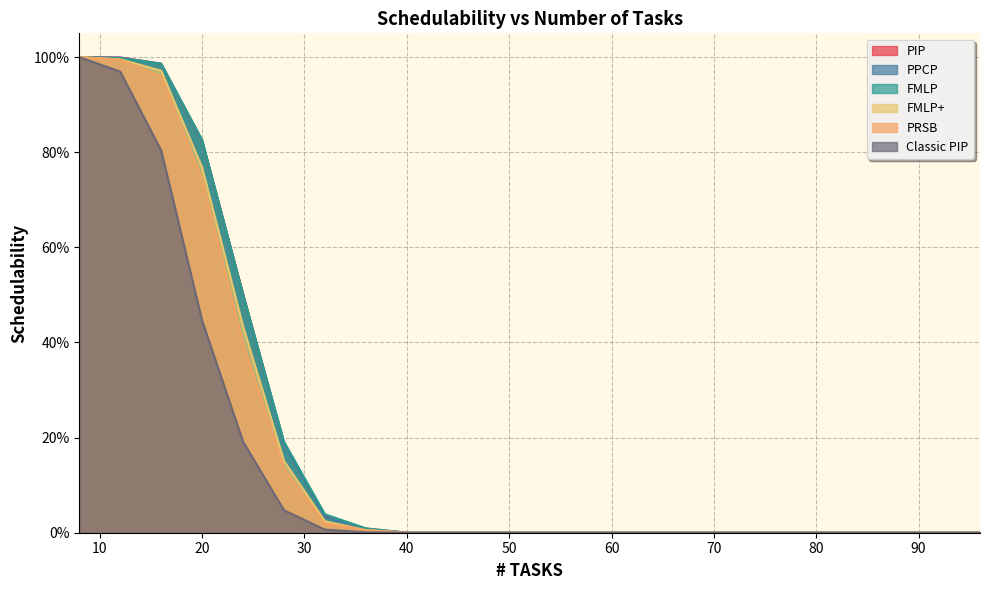

What is the greatest value displayed?

1.0